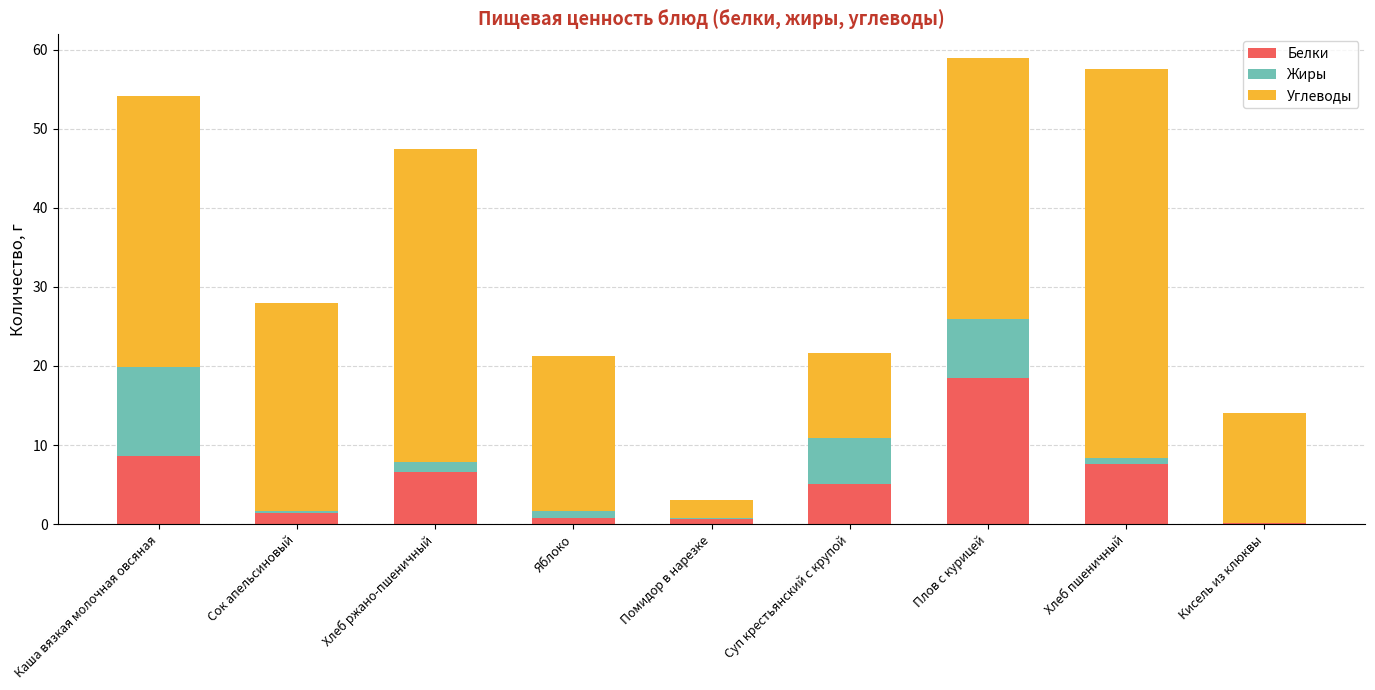

What is the maximum value for Белки?

18.5